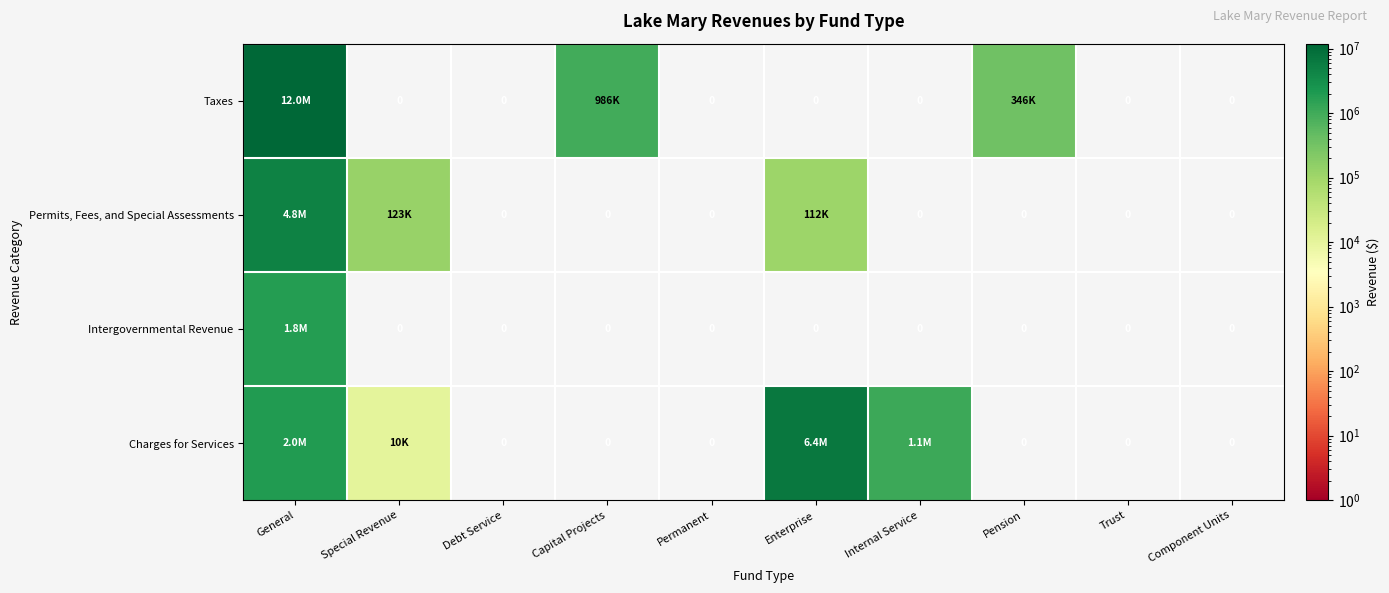

Is it true that Intergovernmental Revenue equals -799838 at Component Units?

False